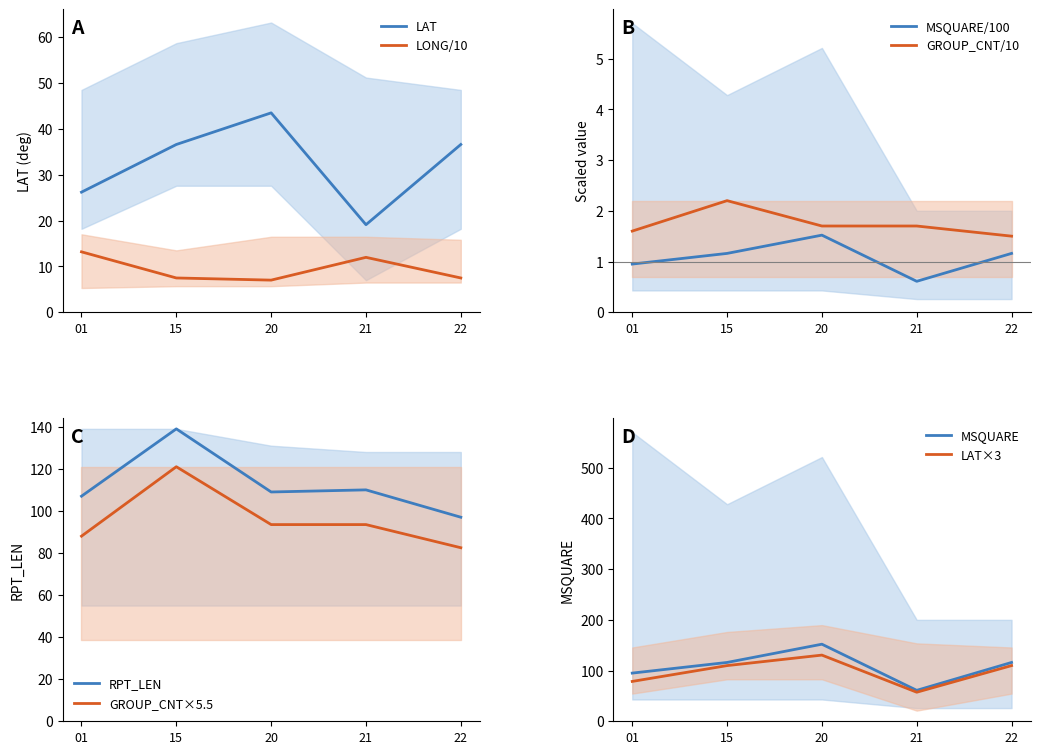

What is the sum of the LAT_mean values at 21 and 22?

55.7